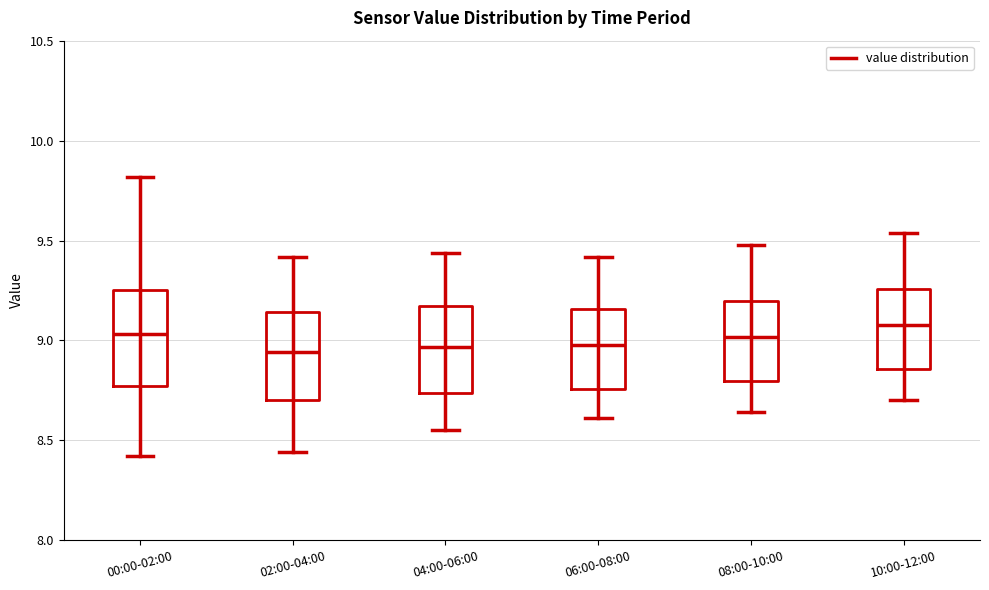

Reading left to right, read every box against the y-axis: the position of its median line, the range the box covers, and the ends of its whiskers. The values are not printed on the chart, so give them approximately, as read against the axis.

00:00-02:00: median 9.05, box 8.75 to 9.25, whiskers 8.40 to 9.80
02:00-04:00: median 8.95, box 8.70 to 9.15, whiskers 8.45 to 9.40
04:00-06:00: median 8.95, box 8.75 to 9.15, whiskers 8.55 to 9.45
06:00-08:00: median 9.00, box 8.75 to 9.15, whiskers 8.60 to 9.40
08:00-10:00: median 9.00, box 8.80 to 9.20, whiskers 8.65 to 9.50
10:00-12:00: median 9.10, box 8.85 to 9.25, whiskers 8.70 to 9.55